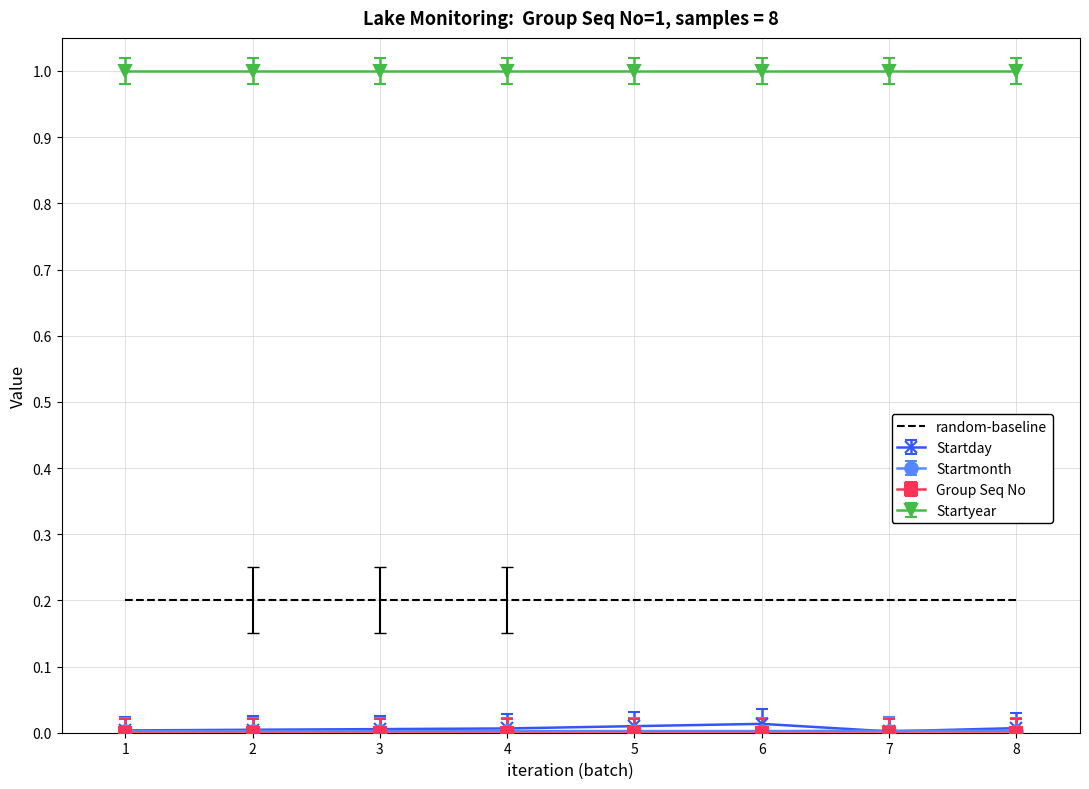

True or false: Startyear and random-baseline intersect in this chart.

False